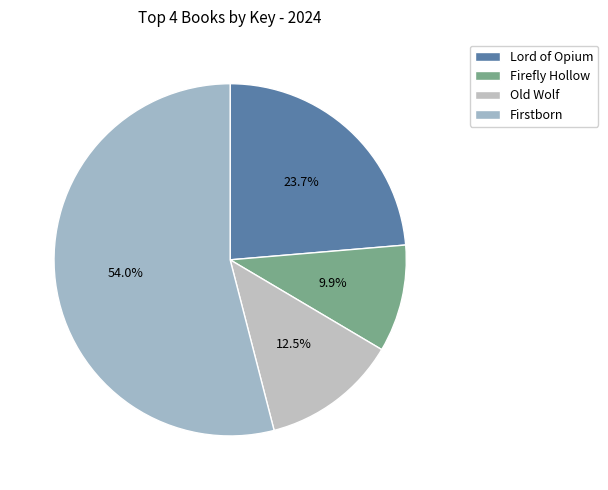

Between Old Wolf and Firstborn, which is larger?

Firstborn